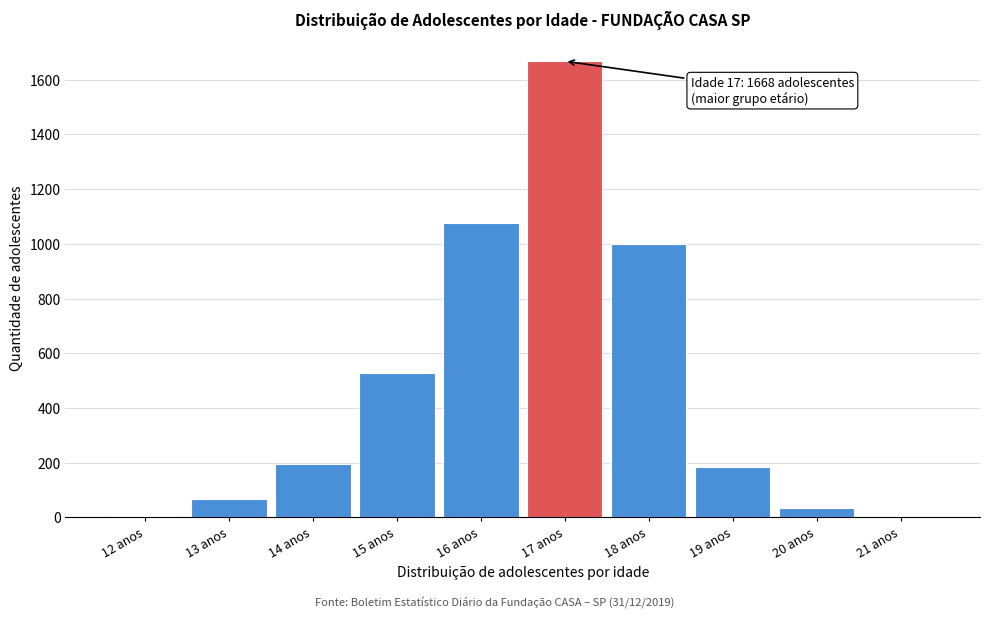

Which has a higher value, 18 anos or 13 anos?

18 anos